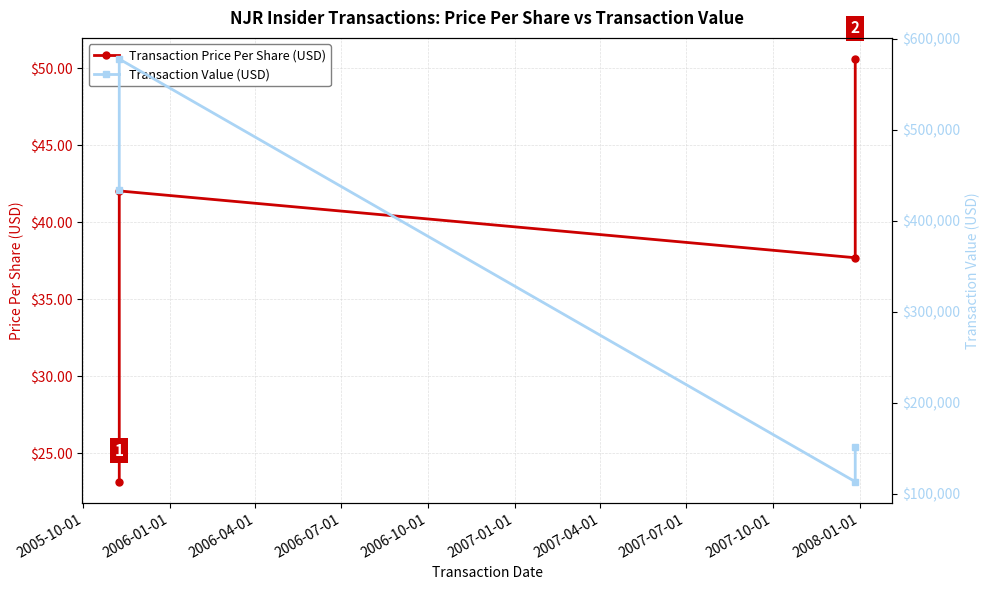

What is the difference between the second highest and second lowest values in the Transaction Price Per Share (USD) series?

4.3